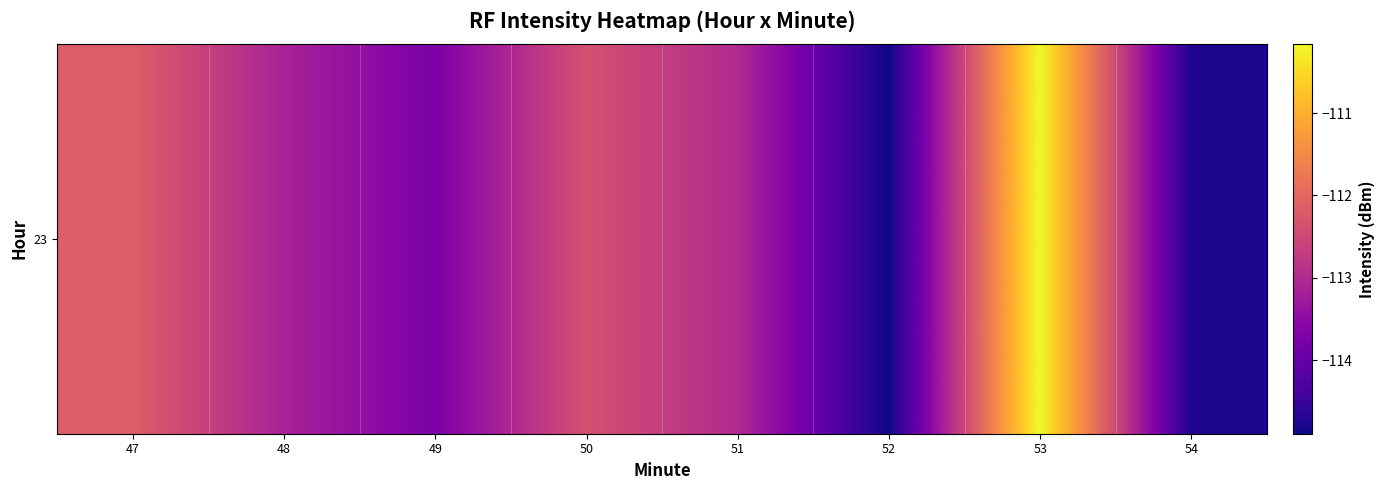

What is the minimum value shown in the chart?

-114.9